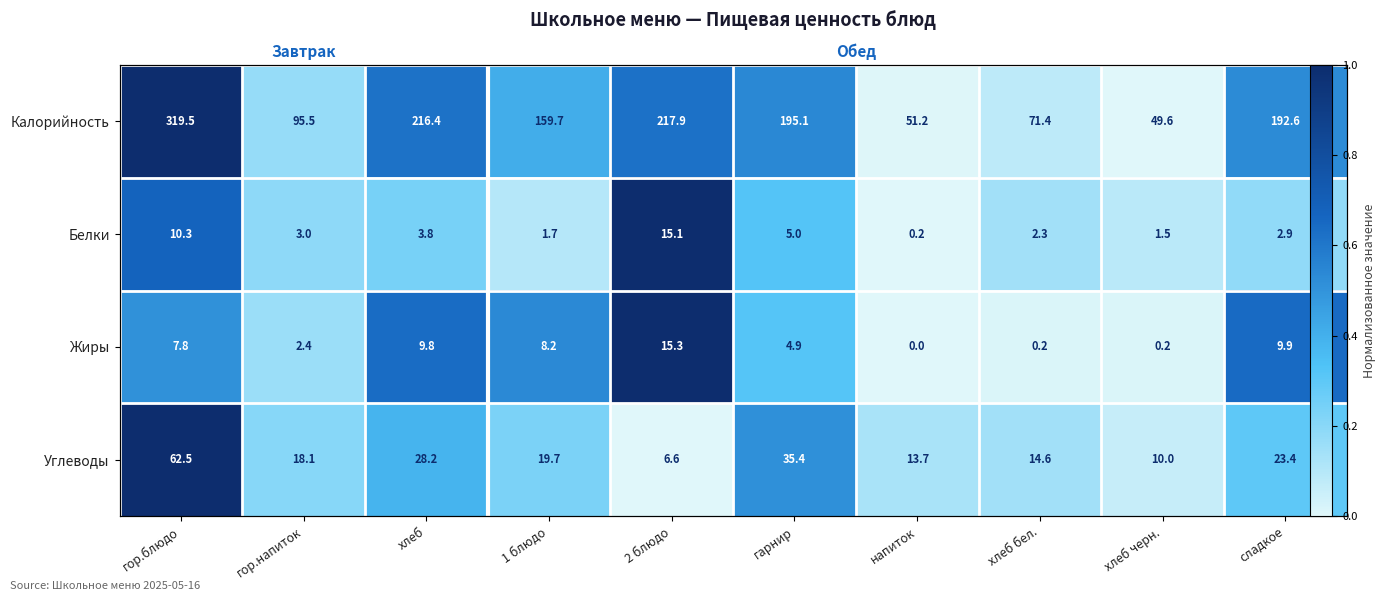

What is the approximate value of Жиры at гарнир?

0.3